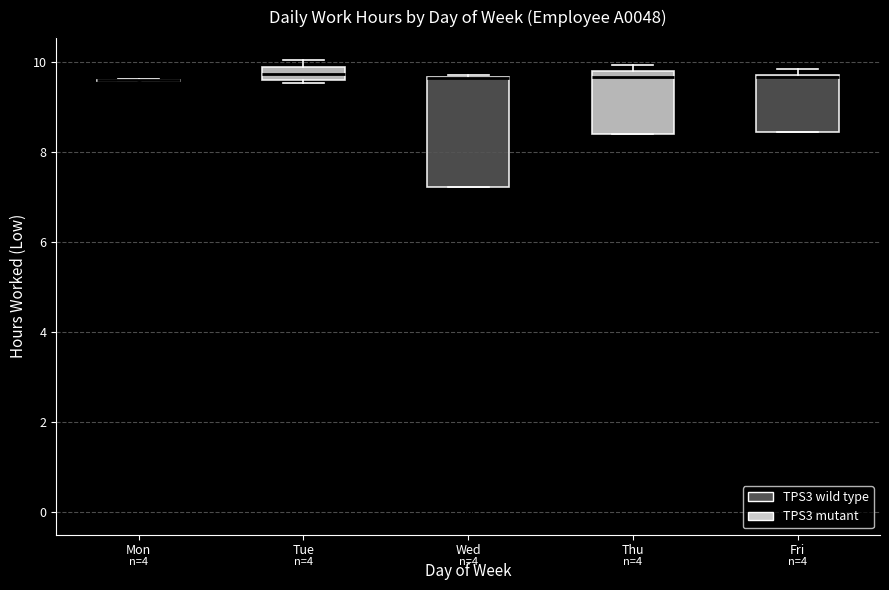

Comparing the boxes themselves (not the whiskers), which one is the tallest?

Wed